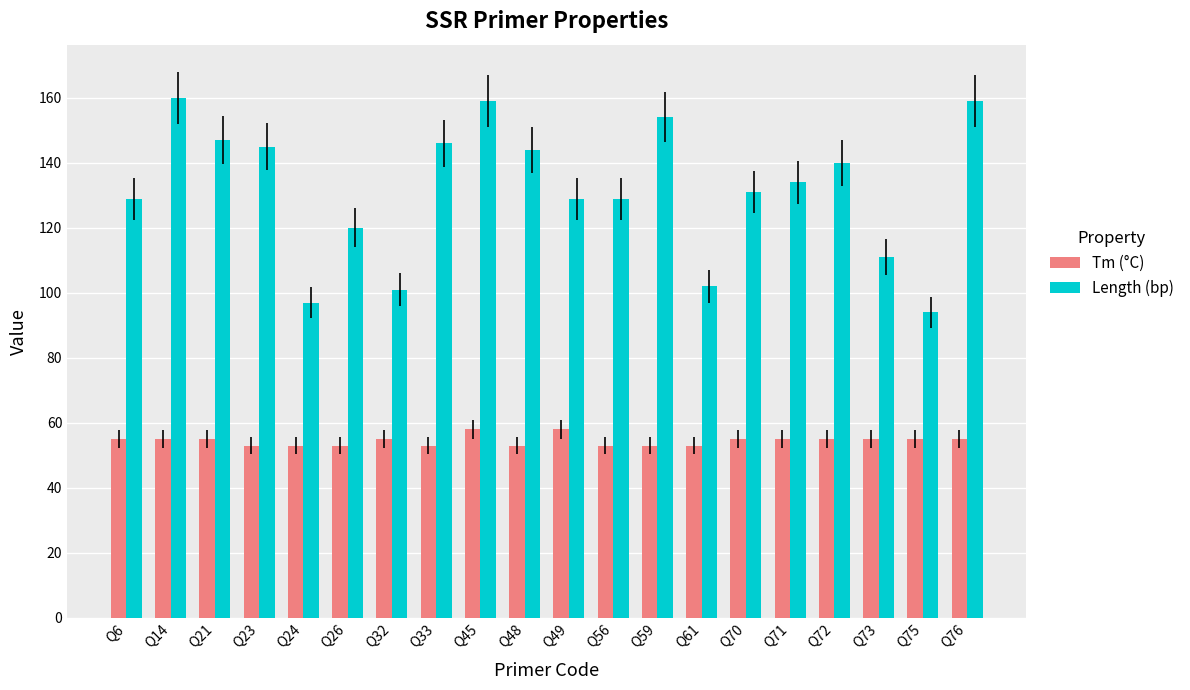

What is the sum of all Length (bp) values?

2631